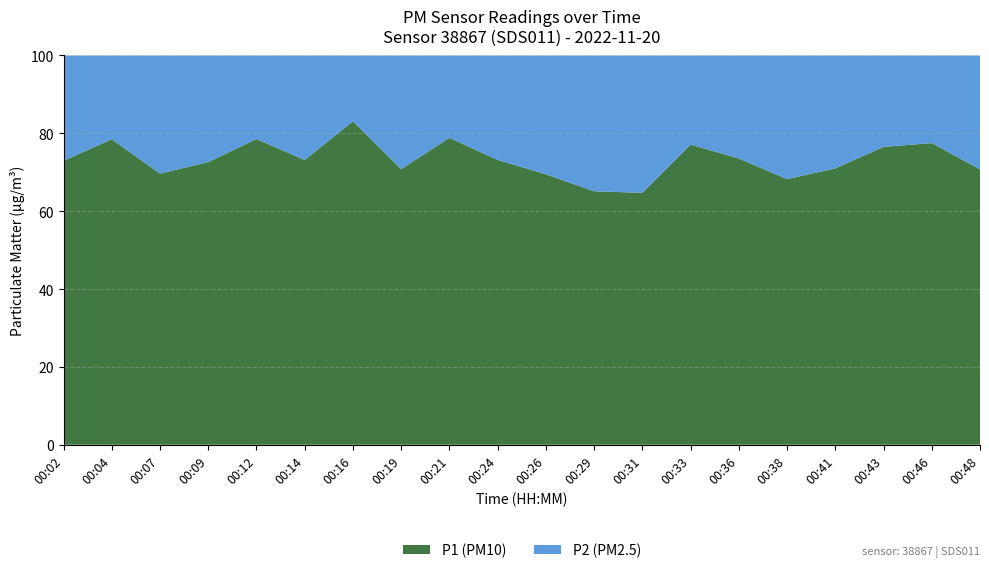

The P1 (PM10) series shows 113.0 at 00:36. True or false?

False